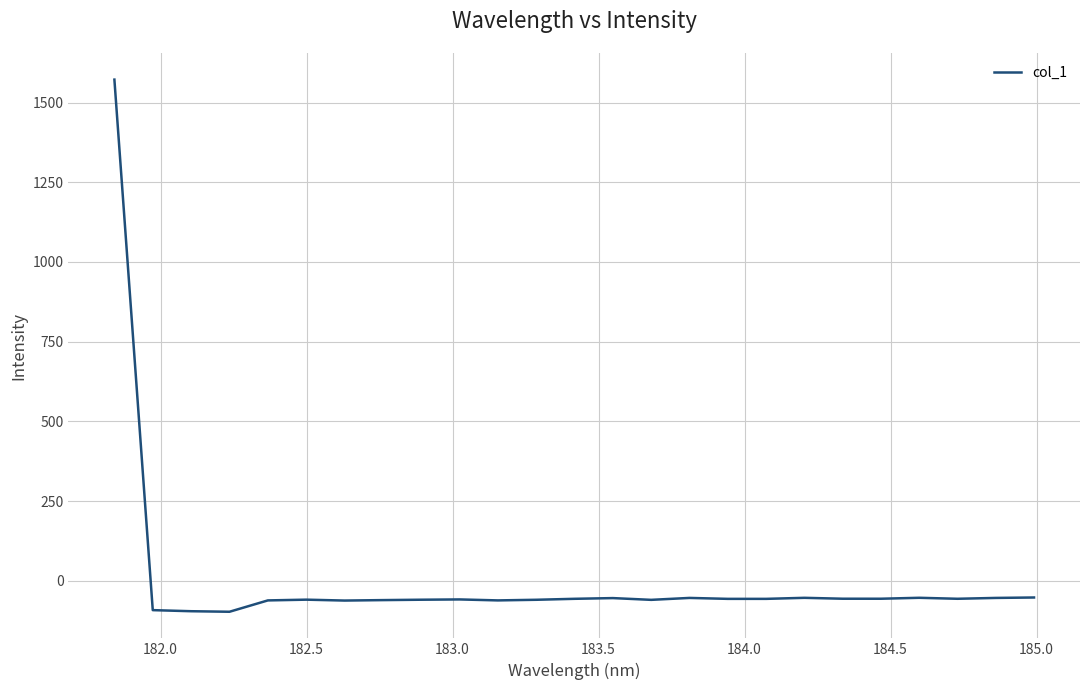

What is the greatest value displayed?

1571.9